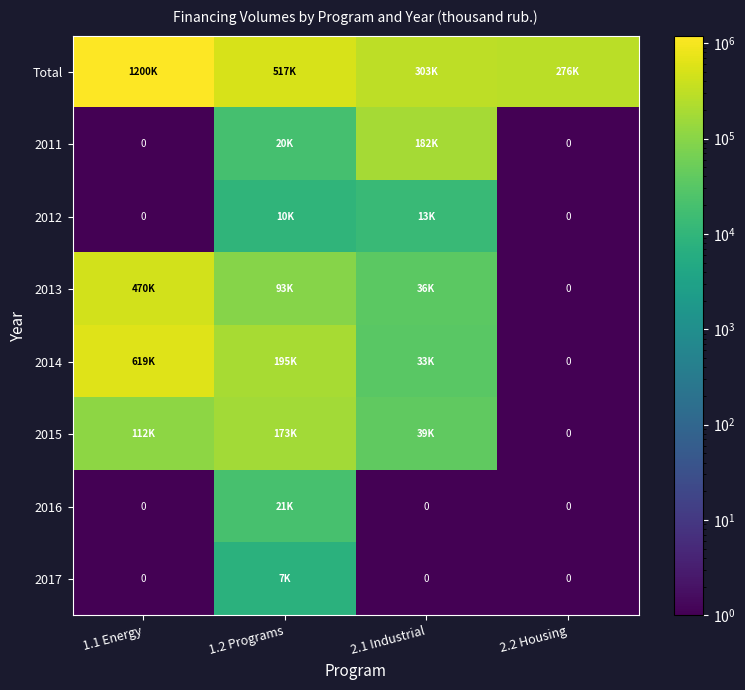

What is the spread (max minus min) of values at 1.2 Programs?

509962.1